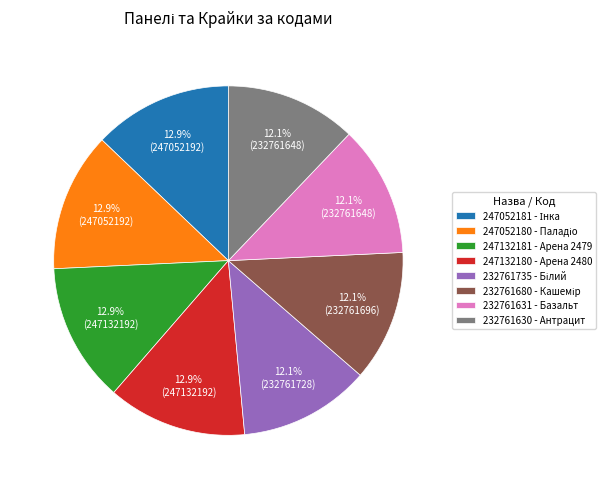

Is there any slice that represents more than half of the pie?

No